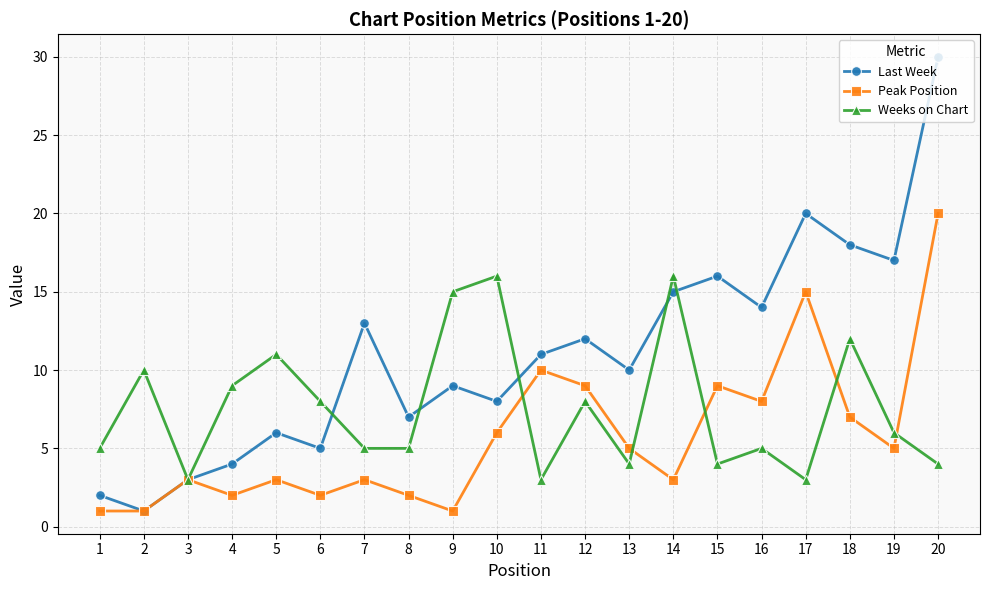

Reading left to right, extract all data points from this chart.

Last Week: 1=2	2=1	3=3	4=4	5=6	6=5	7=13	8=7	9=9	10=8	11=11	12=12	13=10	14=15	15=16	16=14	17=20	18=18	19=17	20=30
Peak Position: 1=1	2=1	3=3	4=2	5=3	6=2	7=3	8=2	9=1	10=6	11=10	12=9	13=5	14=3	15=9	16=8	17=15	18=7	19=5	20=20
Weeks on Chart: 1=5	2=10	3=3	4=9	5=11	6=8	7=5	8=5	9=15	10=16	11=3	12=8	13=4	14=16	15=4	16=5	17=3	18=12	19=6	20=4